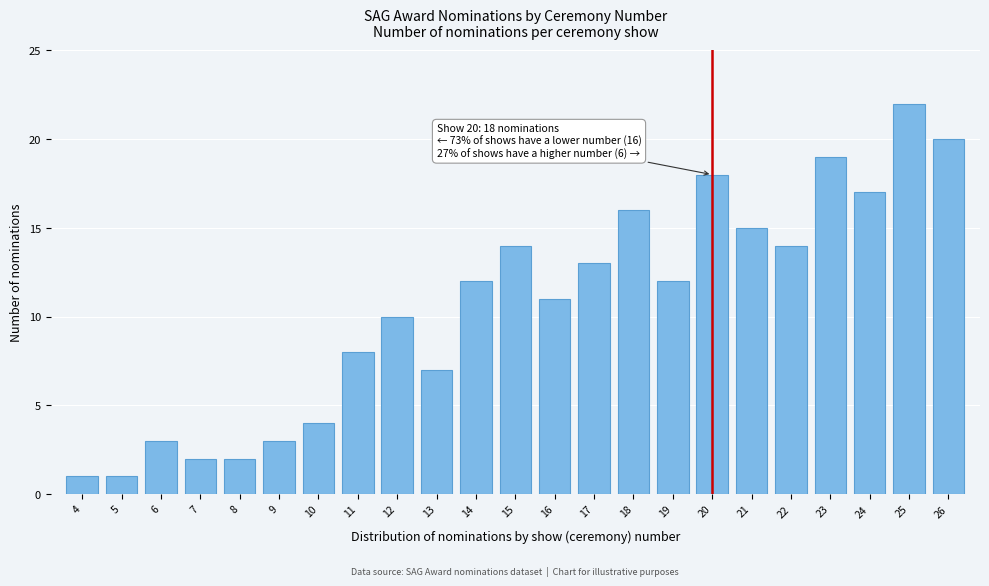

Reading left to right, list all the values displayed in this chart.

4=1	5=1	6=3	7=2	8=2	9=3	10=4	11=8	12=10	13=7	14=12	15=14	16=11	17=13	18=16	19=12	20=18	21=15	22=14	23=19	24=17	25=22	26=20